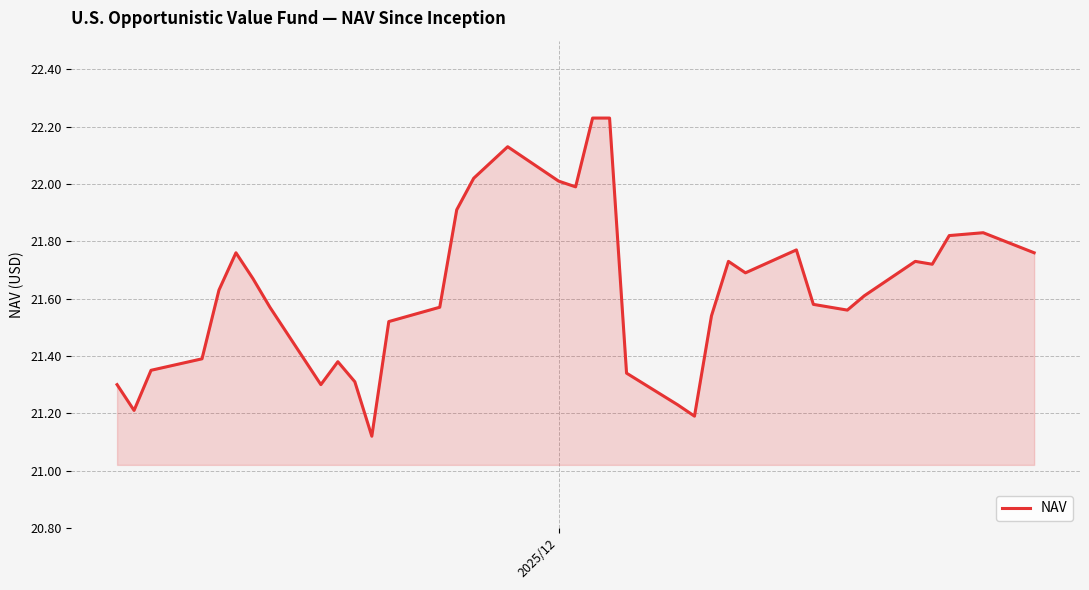

What is the difference between the maximum and minimum values?

1.1